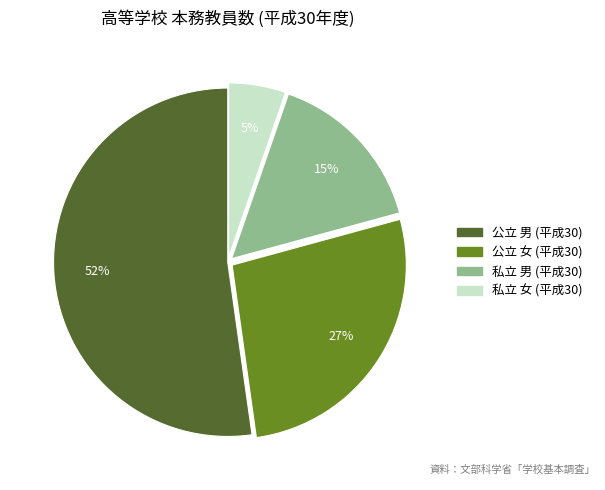

Is there any slice that represents more than half of the pie?

Yes